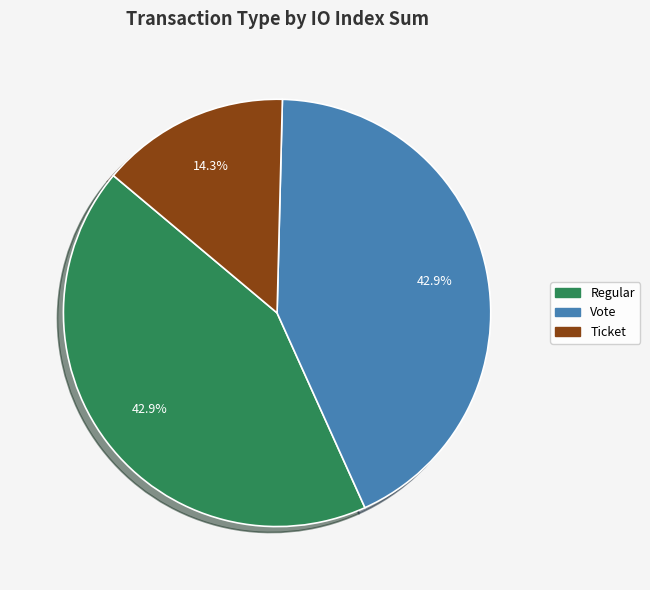

To the nearest percent, what is the difference between the largest and smallest slice percentages?

29%